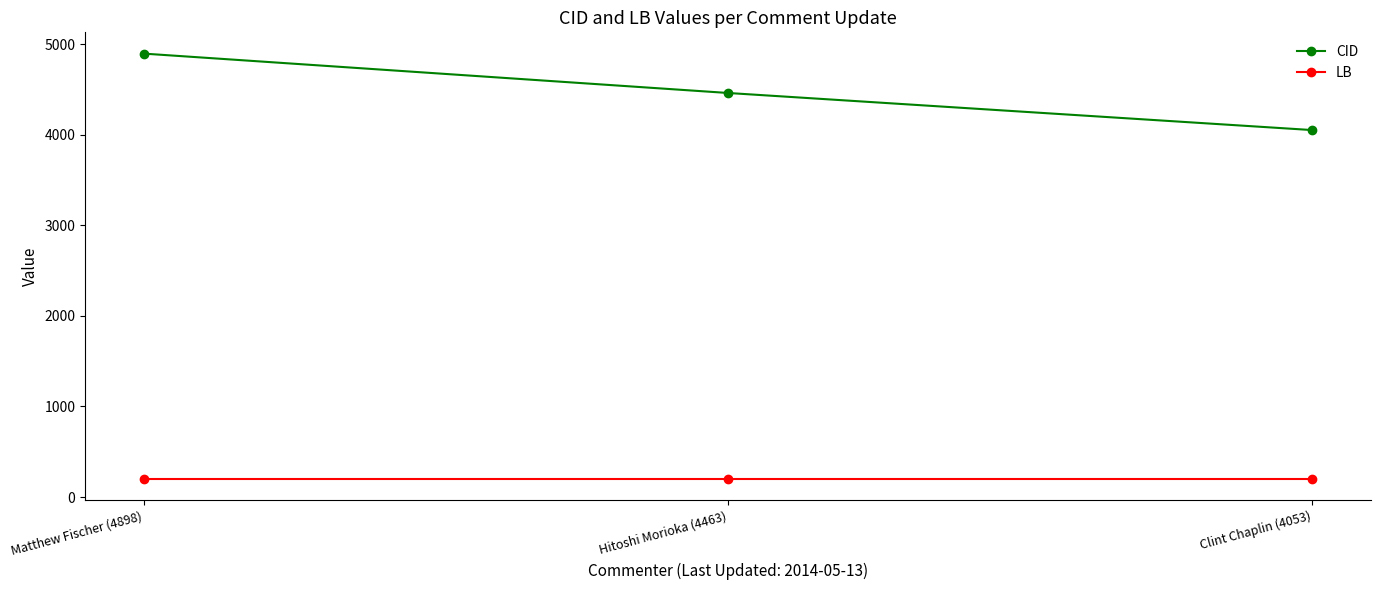

What is the greatest value displayed?

4898